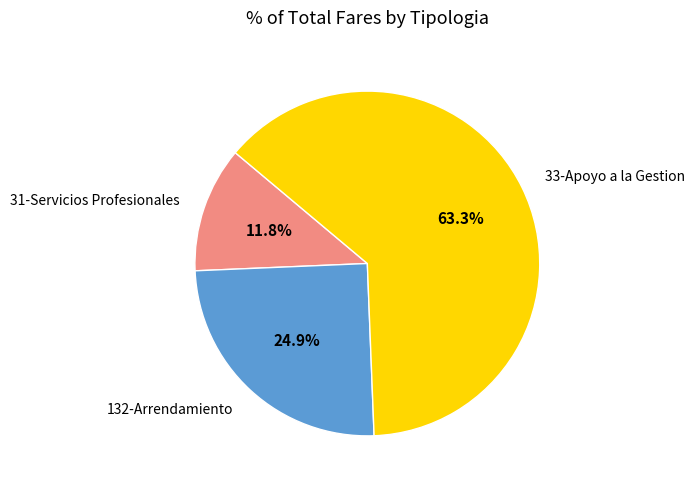

Does any single category account for the majority?

Yes